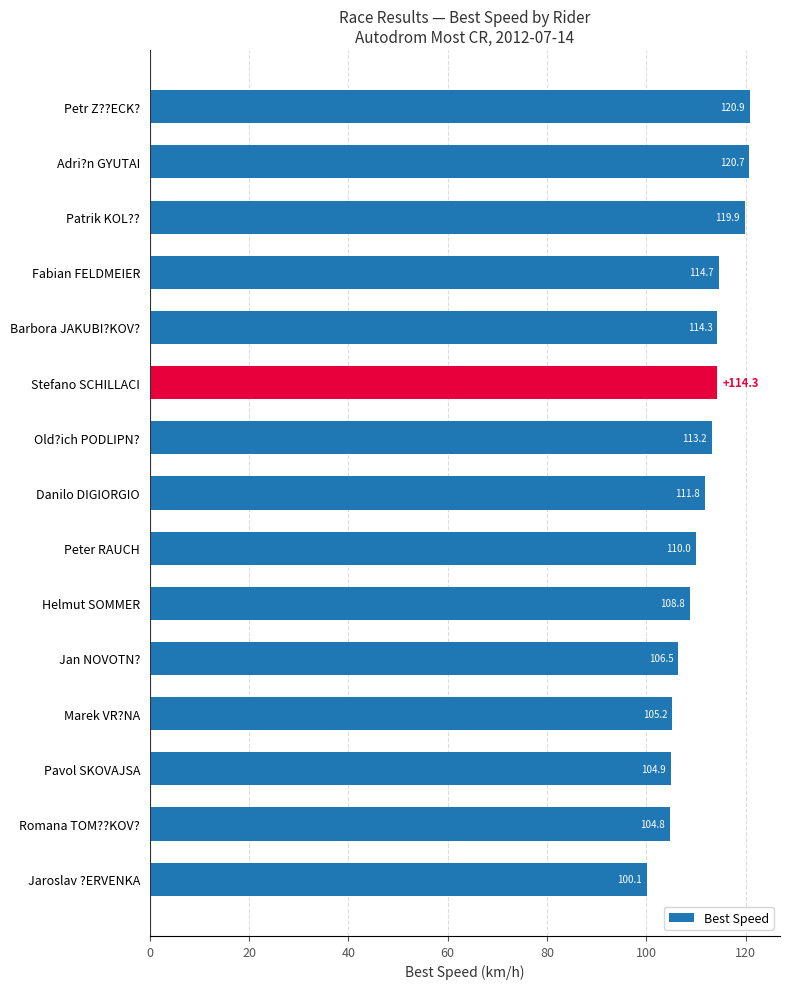

Reading bottom to top, list all the values displayed in this chart.

100.1	104.8	104.9	105.2	106.5	108.8	110.0	111.8	113.2	114.3	114.3	114.7	119.9	120.7	120.9